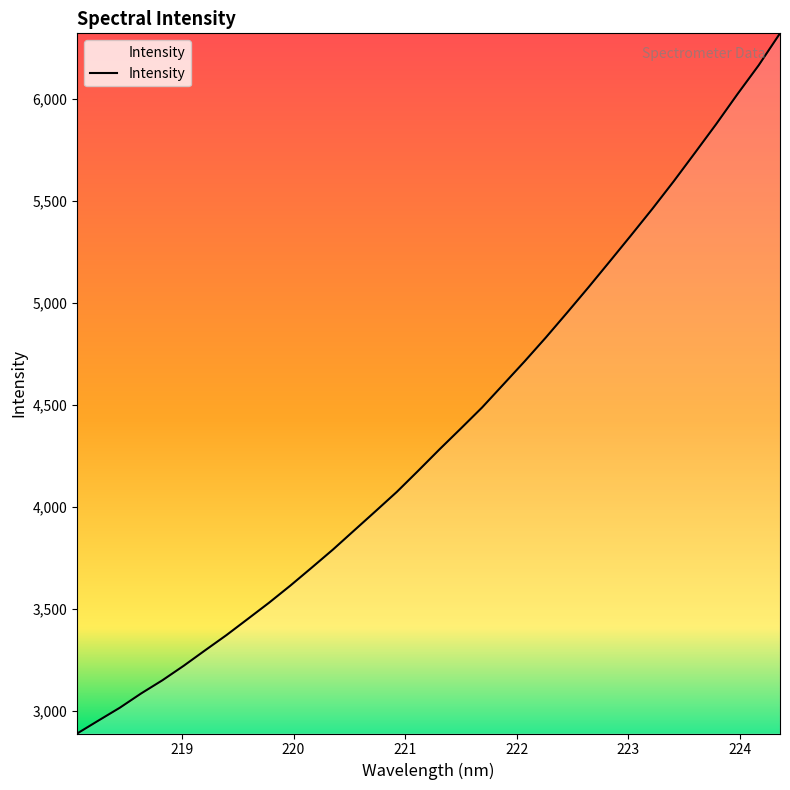

What is the minimum value shown in the chart?

2889.0